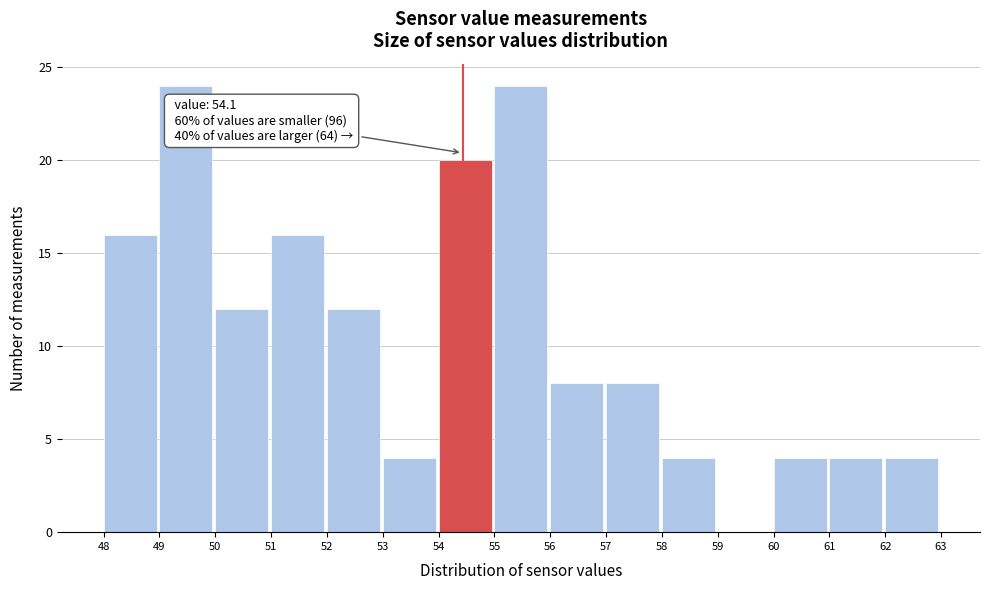

Reading right to left, what are all the values shown in this chart?

62=4	61=4	60=4	59=0	58=4	57=8	56=8	55=24	54=20	53=4	52=12	51=16	50=12	49=24	48=16